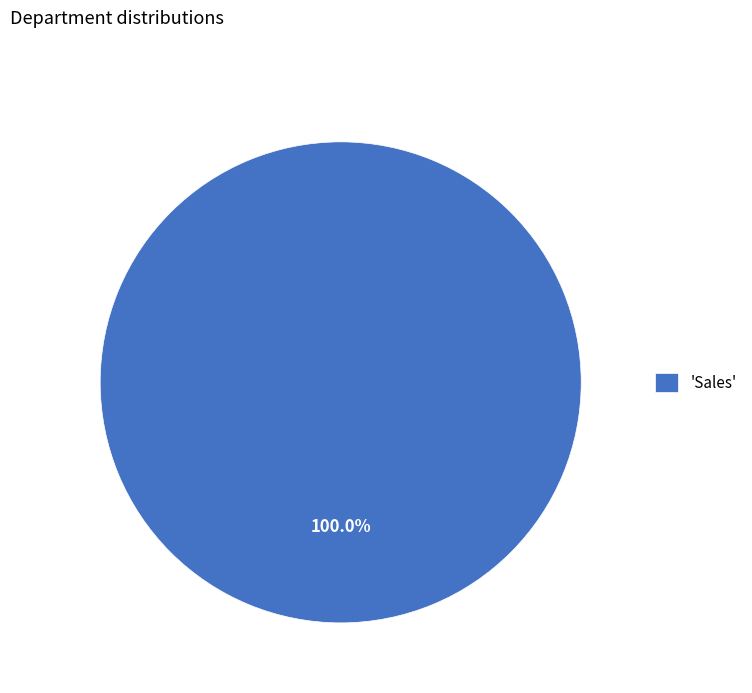

Rank the categories by value from highest to lowest.

'Sales'